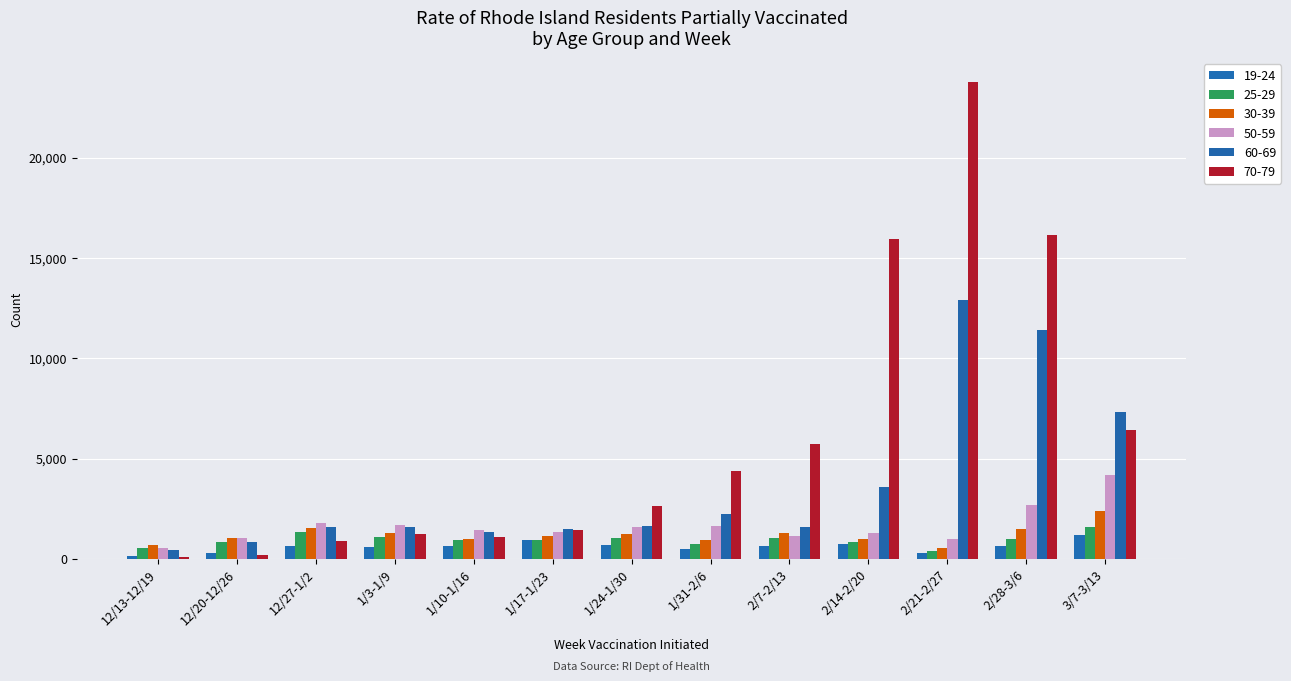

Where is 50-59 nearest to the value 2353?

2/28-3/6